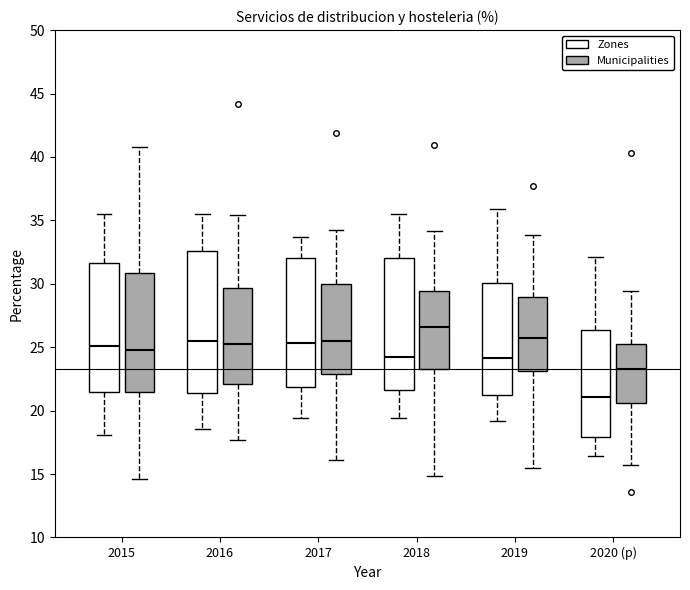

Which box has the highest median line?

2018 (Municipalities)